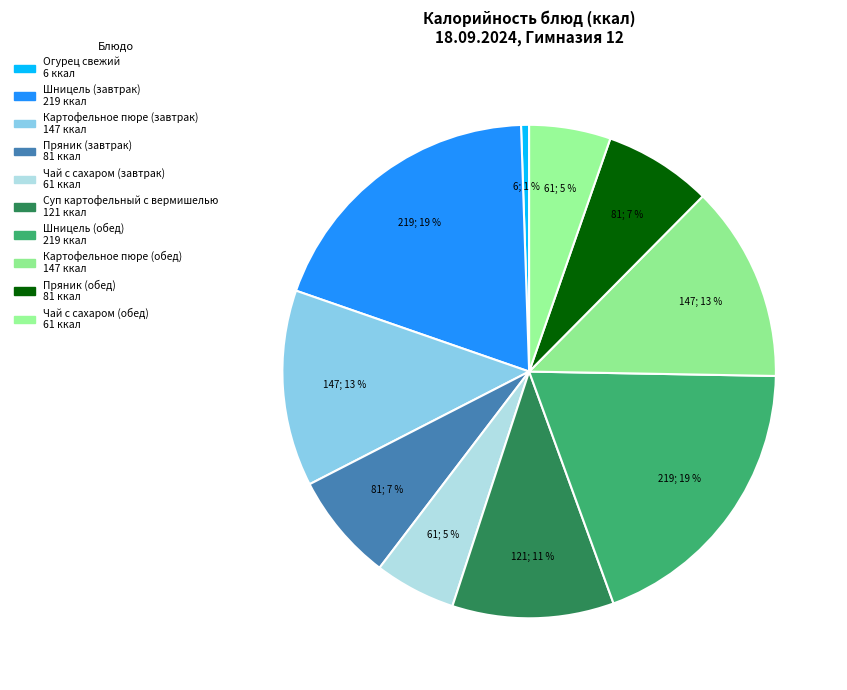

How many segments does this pie chart have?

10